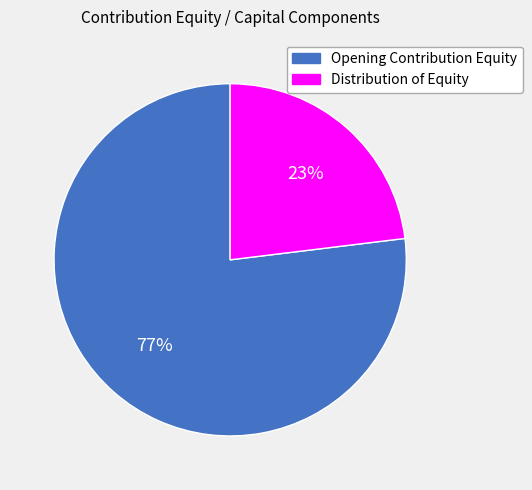

What percentage is the Opening Contribution Equity slice, to the nearest percent?

77%